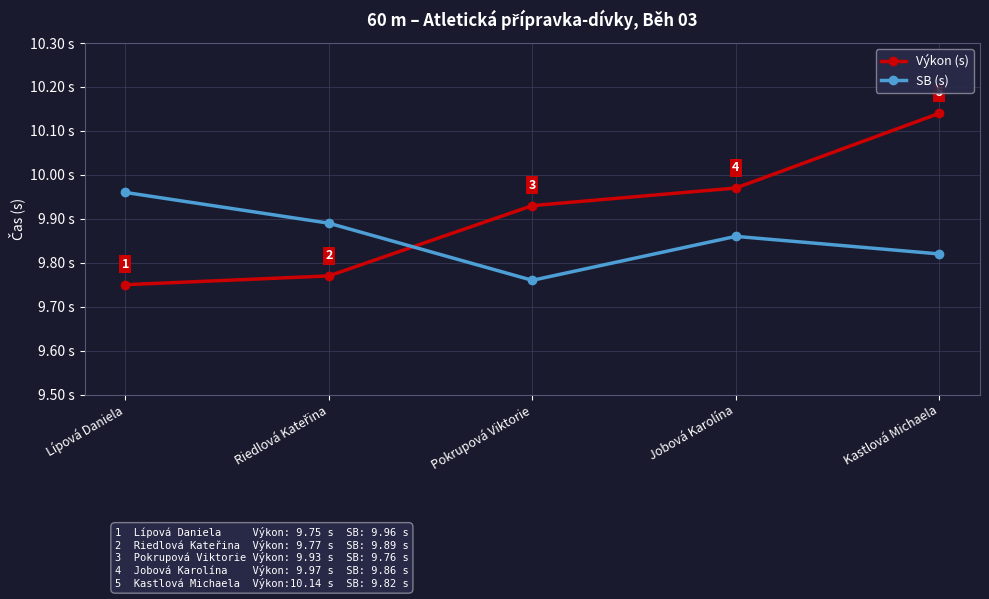

Which series ends up on top after the final intersection of SB (s) and Výkon (s)?

Výkon (s)